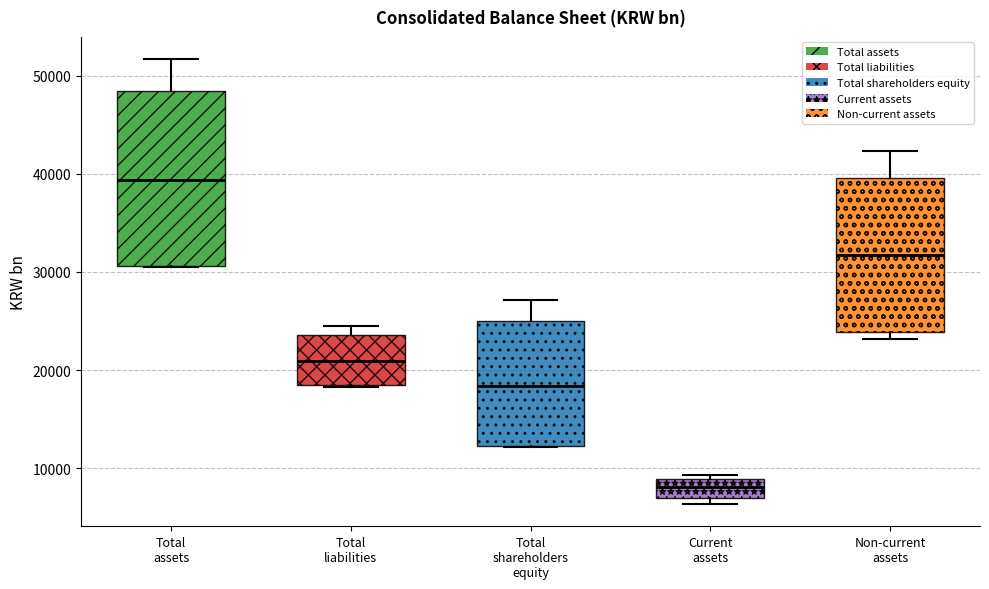

Where is the lower edge of the box for Current assets on the y-axis? The values are not printed on the chart, so give them approximately, as read against the axis.

7000